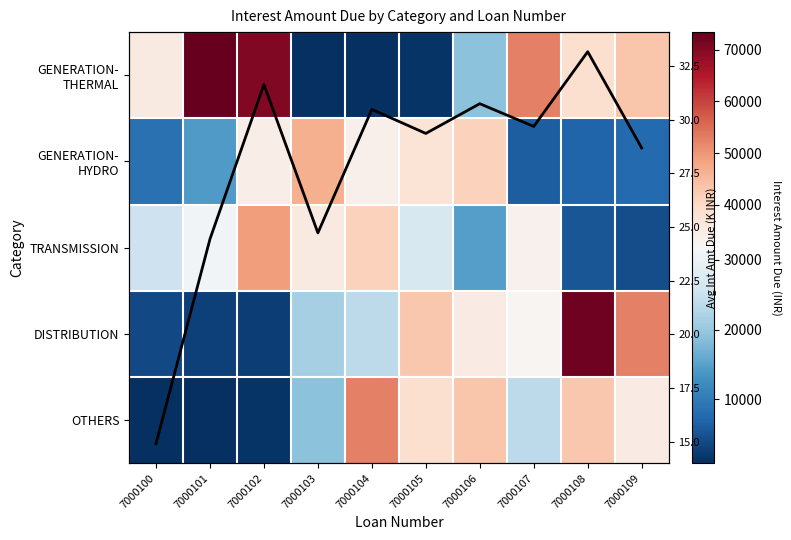

What value does the TRANSMISSION series have at 7000104?

41330.8